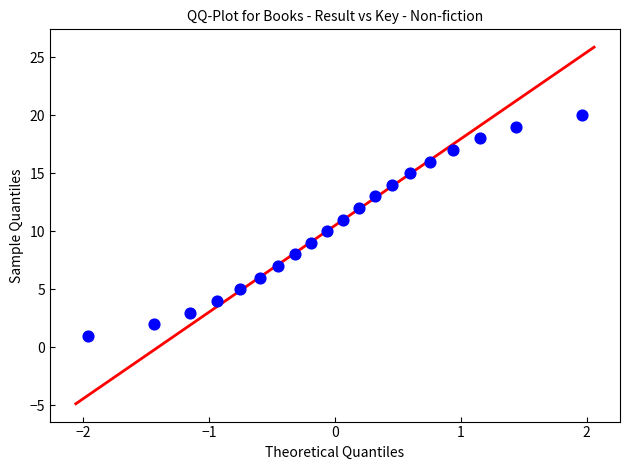

What is the range of Y values (max minus min)?

19